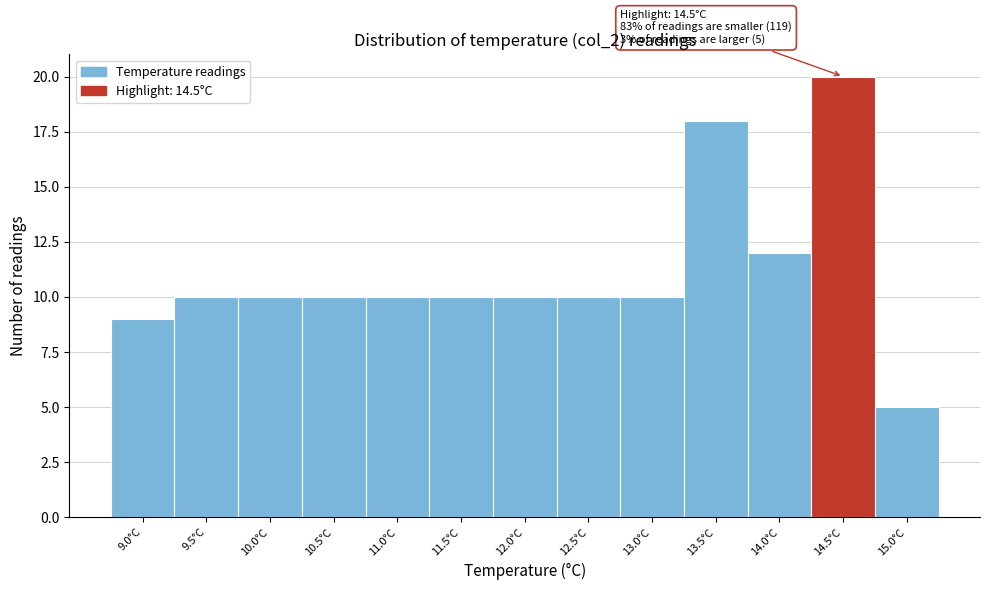

Reading left to right, what are all the values shown in this chart?

9.0°C=9	9.5°C=10	10.0°C=10	10.5°C=10	11.0°C=10	11.5°C=10	12.0°C=10	12.5°C=10	13.0°C=10	13.5°C=18	14.0°C=12	14.5°C=20	15.0°C=5